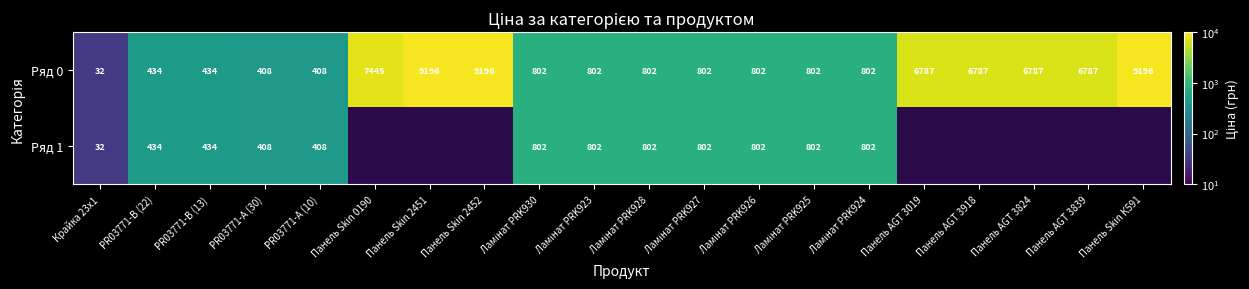

Where does the Ряд 1 series first go above 802?

Ламінат PRK930